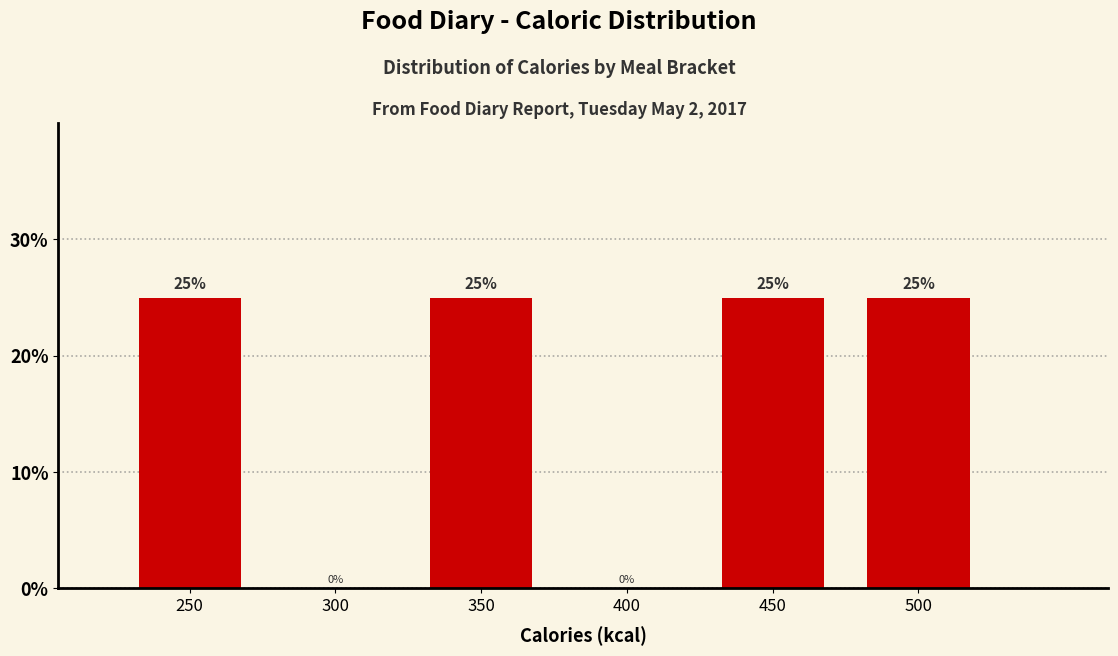

Reading left to right, list all the values displayed in this chart.

250=25	300=0	350=25	400=0	450=25	500=25